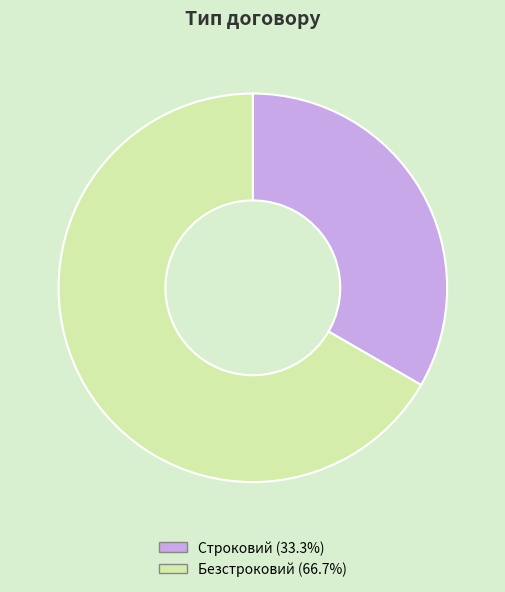

Combined, do Безстроковий (66.7%) and Строковий (33.3%) account for over 50%?

Yes